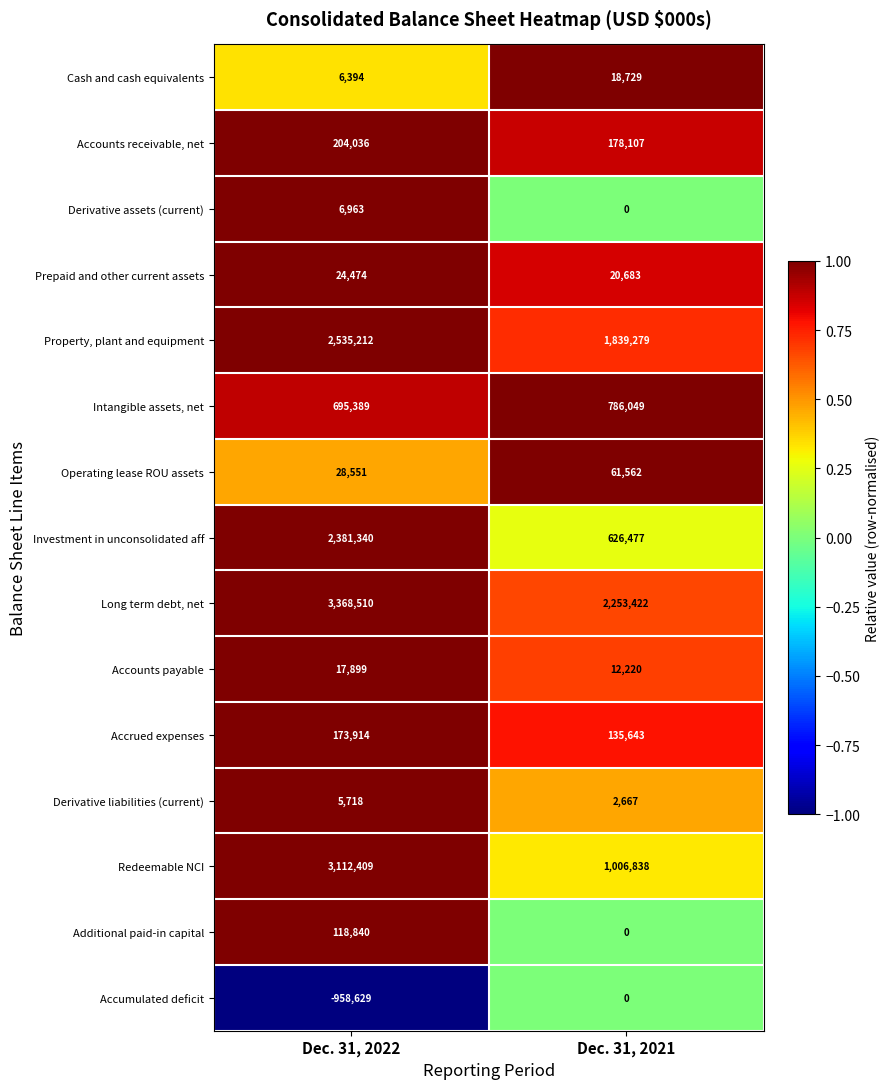

What is the smallest value displayed?

-958629